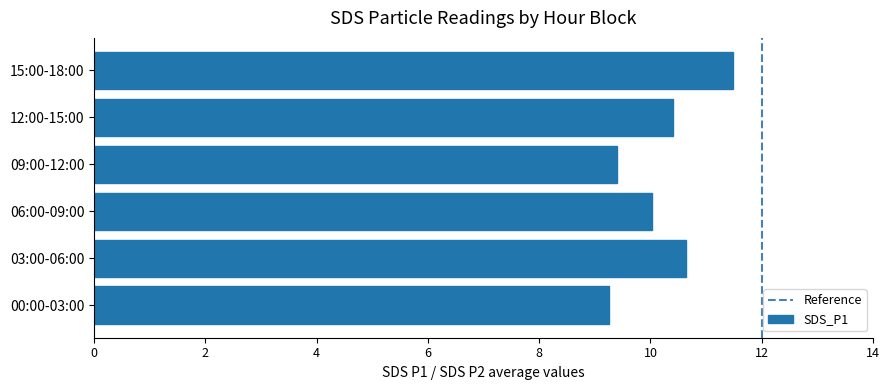

Approximately how many times larger is the value at 15:00-18:00 compared to 12:00-15:00?

1.1